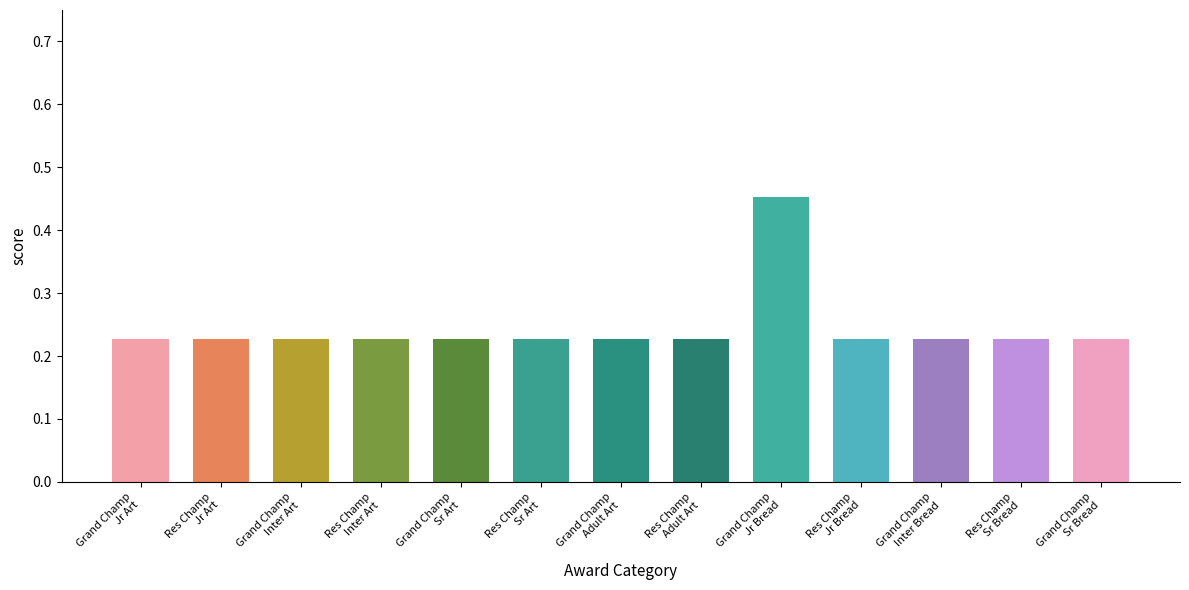

Count the values in the range 0 to 1.

13